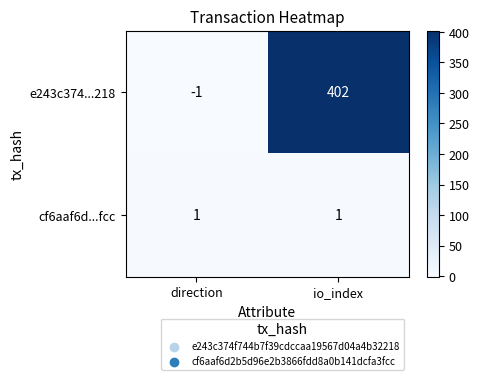

What is the sum of the e243c374...218 values at io_index and direction?

401